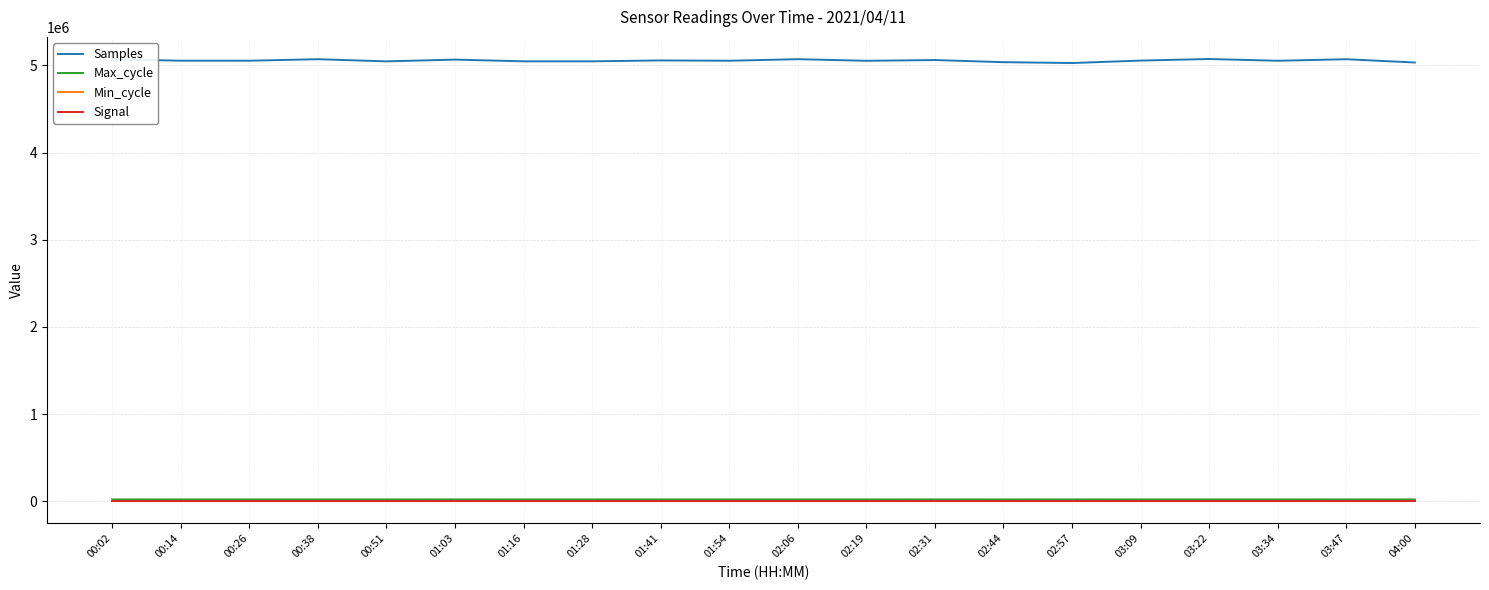

True or false: Max_cycle and Signal intersect in this chart.

False